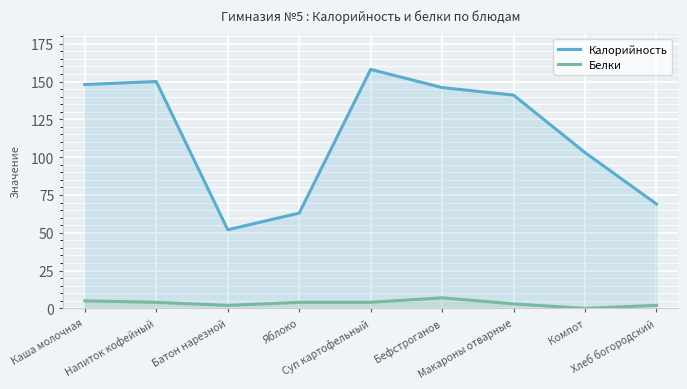

The value of Калорийность at Макароны отварные is 141. True or false?

True